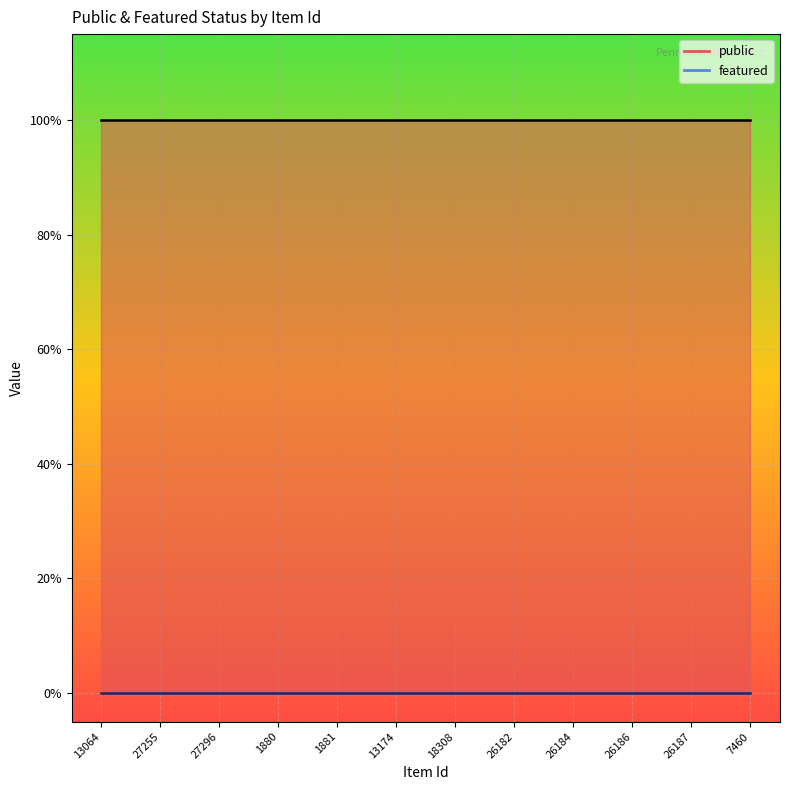

What is the total value across all series at 13064?

1